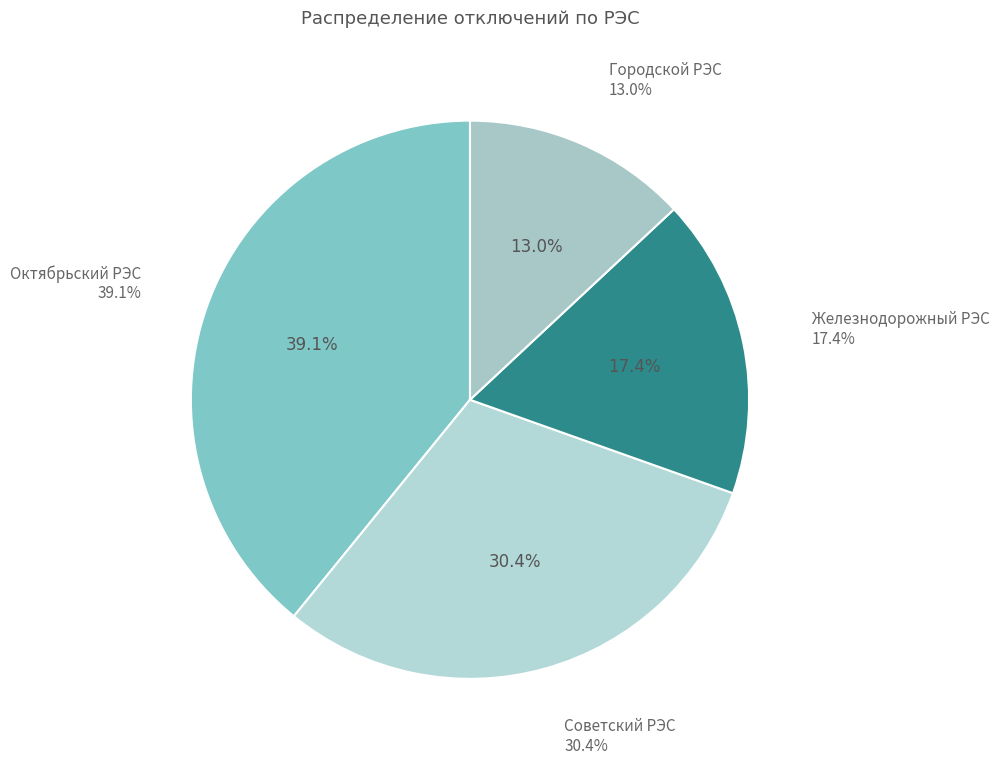

Rank the categories by value from highest to lowest.

Октябрьский РЭС, Советский РЭС, Железнодорожный РЭС, Городской РЭС